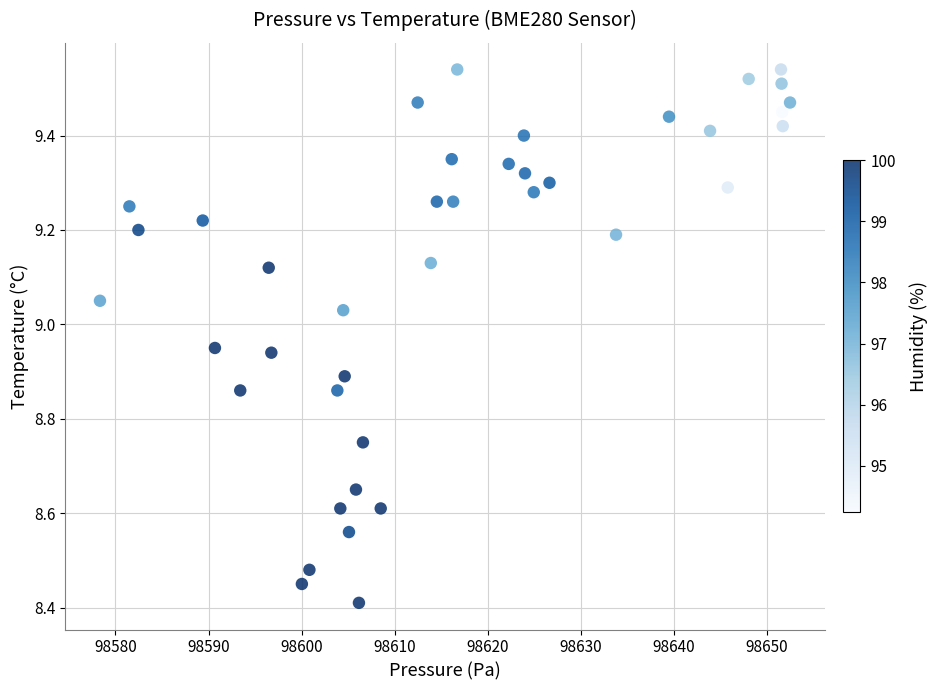

What is the range of X values (max minus min)?

74.1